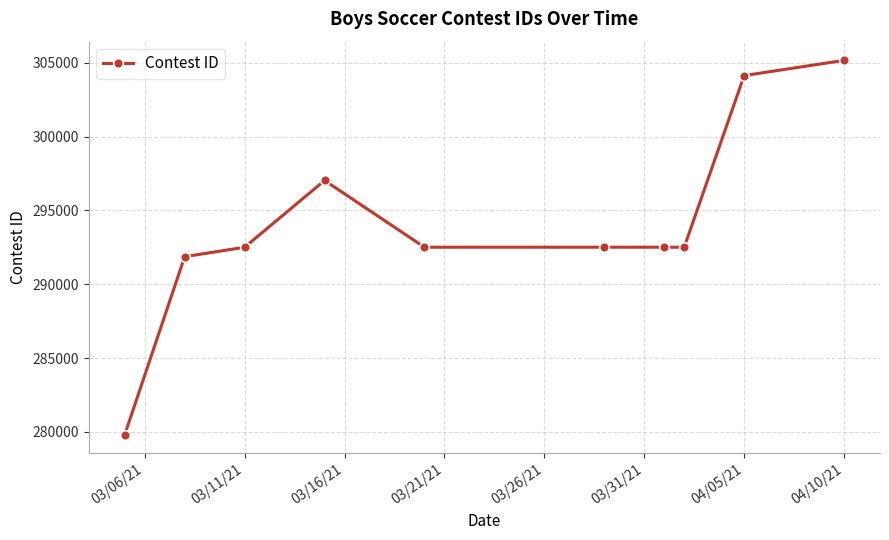

What is the maximum value shown in the chart?

305164